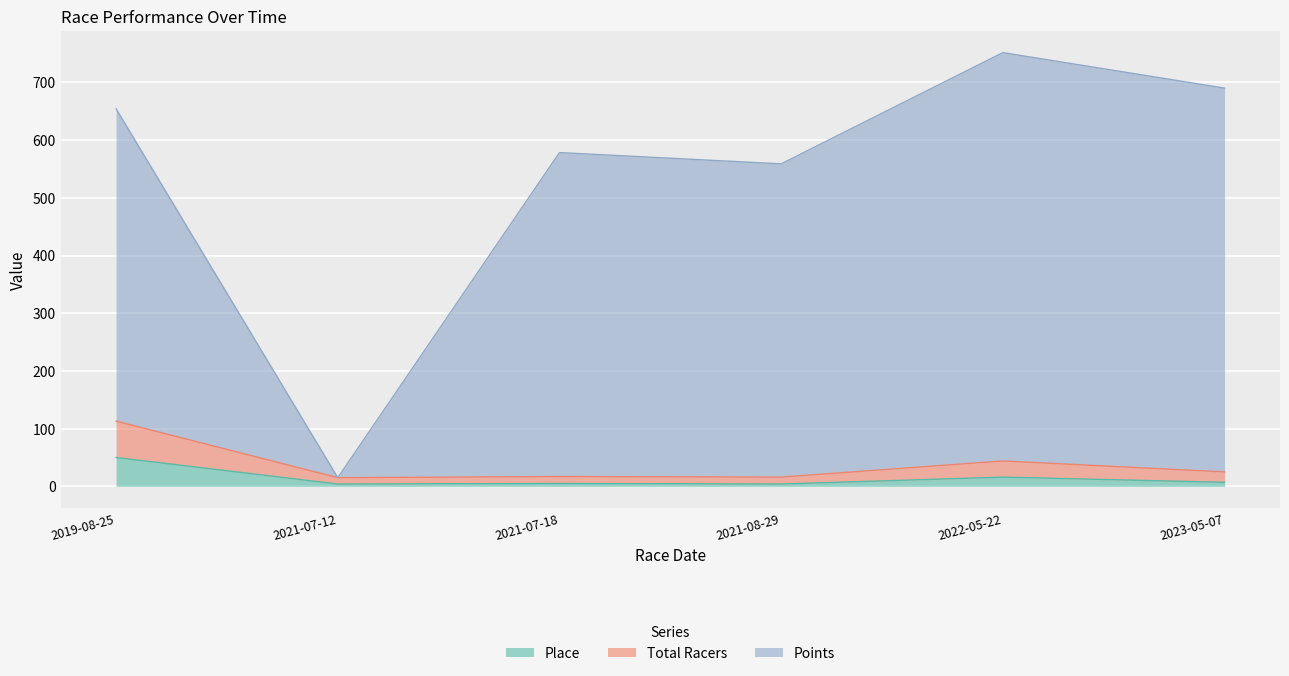

Is it true that Points equals 751.5 at 2022-05-22?

True